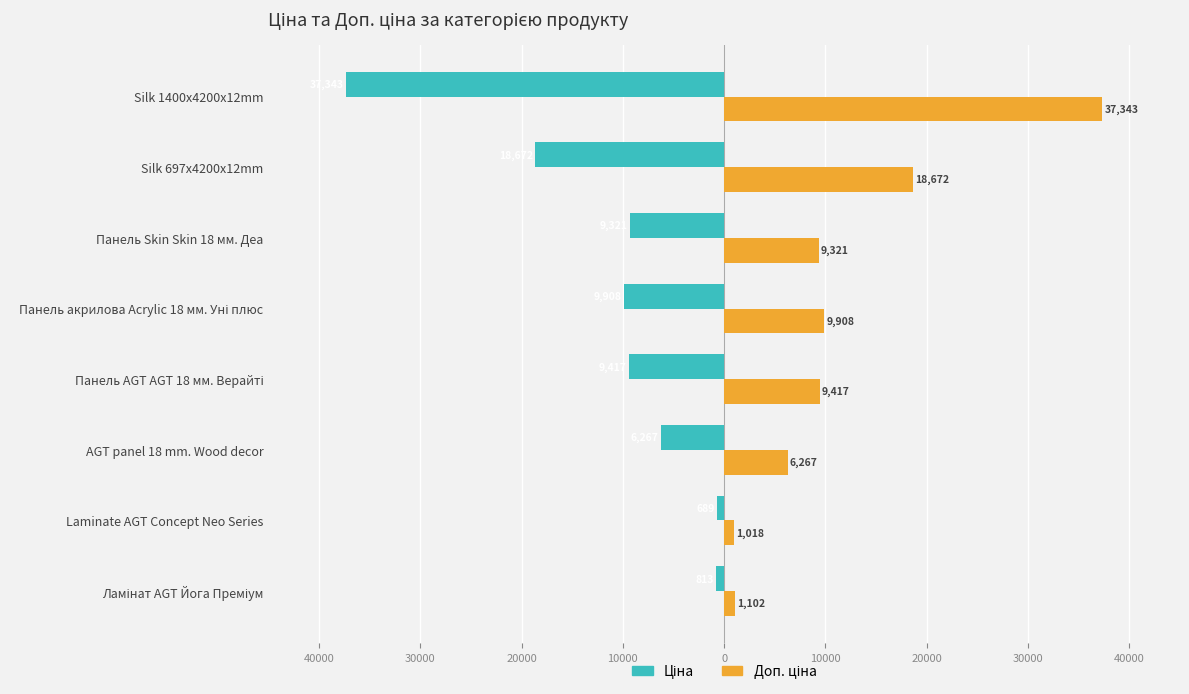

Reading left to right, transcribe all the data shown in this chart.

Ціна: -813.0	-689.1	-6266.7	-9416.9	-9908.5	-9321.4	-18671.5	-37343.0
Доп. ціна: 1101.8	1017.8	6266.7	9416.9	9908.5	9321.4	18671.5	37343.0